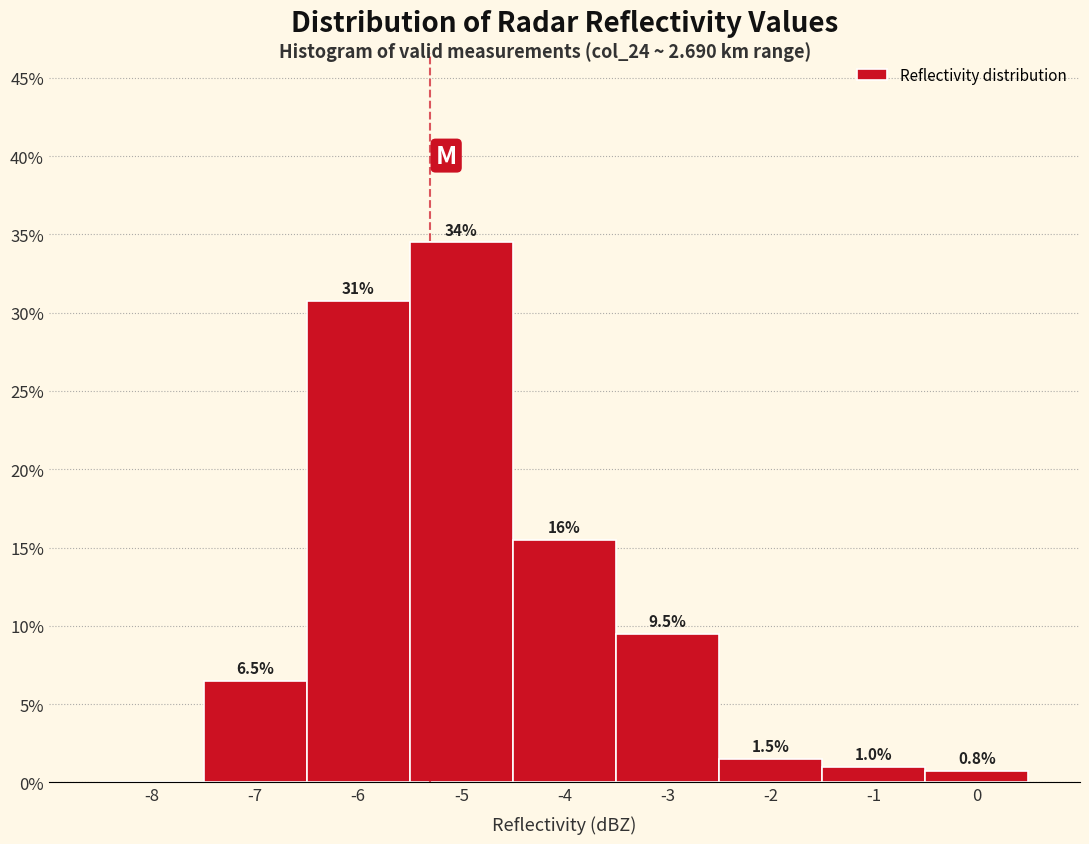

Which range on the x-axis has the tallest bar?

-5.5 to -4.5